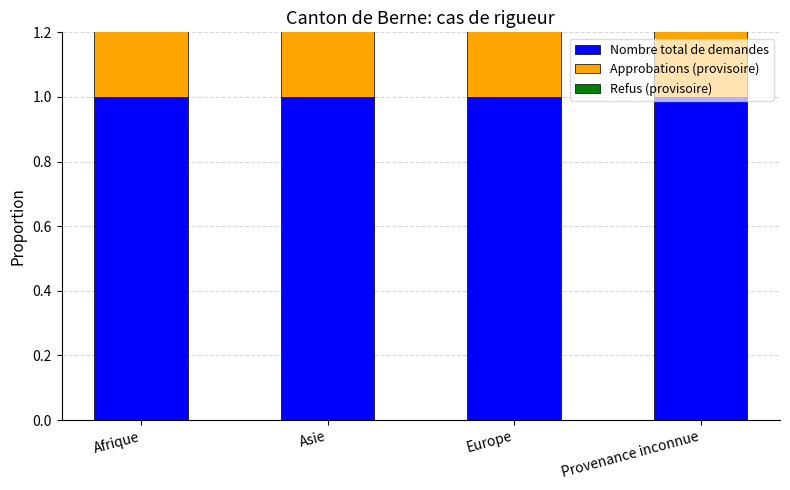

How many bars are there in each group?

3